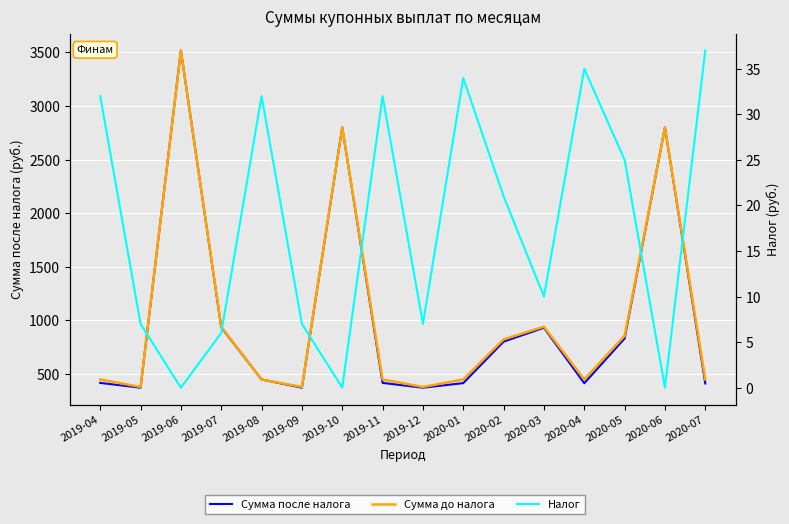

What is the label of the 4th point from the left?

2019-07